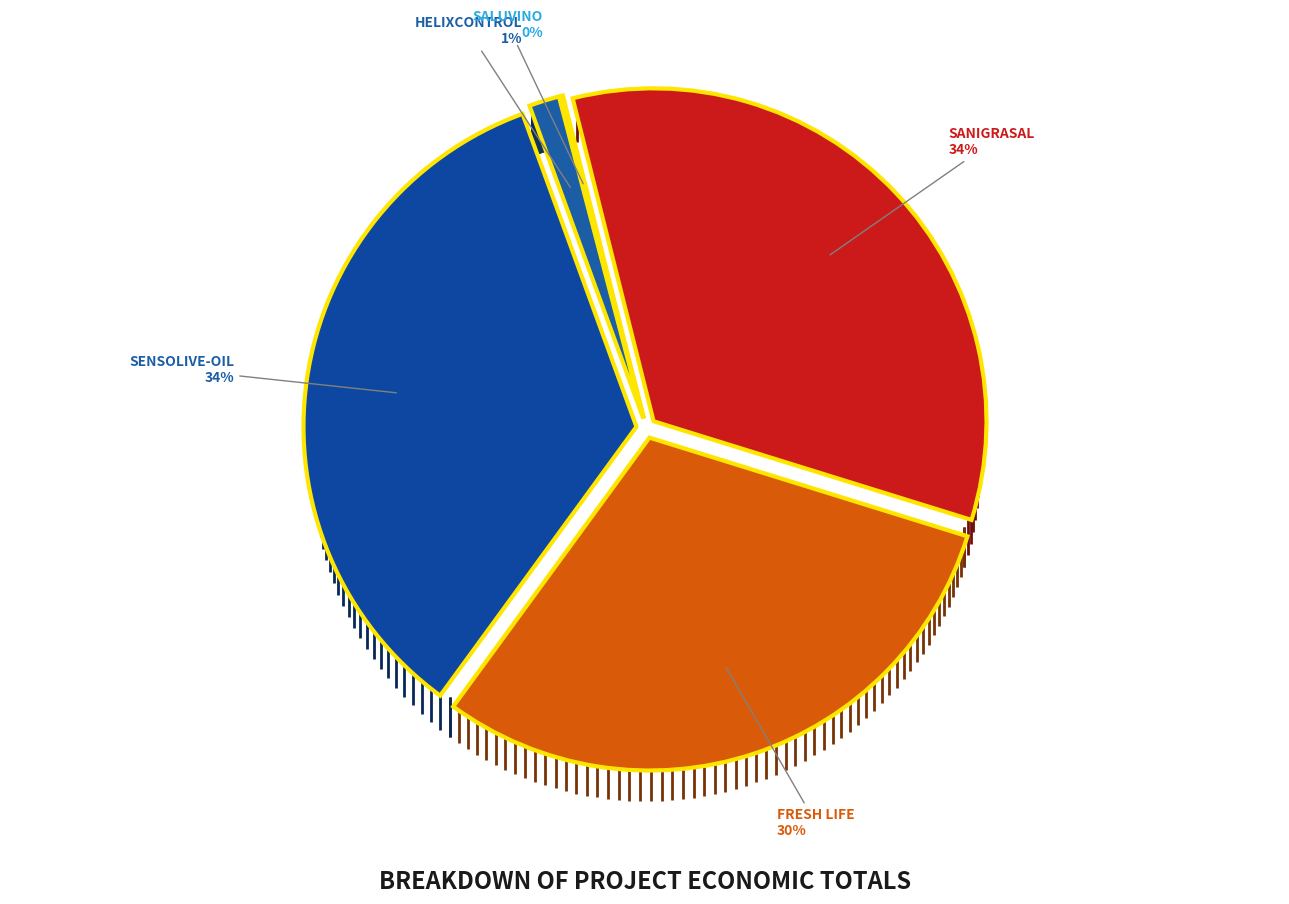

To the nearest percent, what is the average slice percentage?

20%